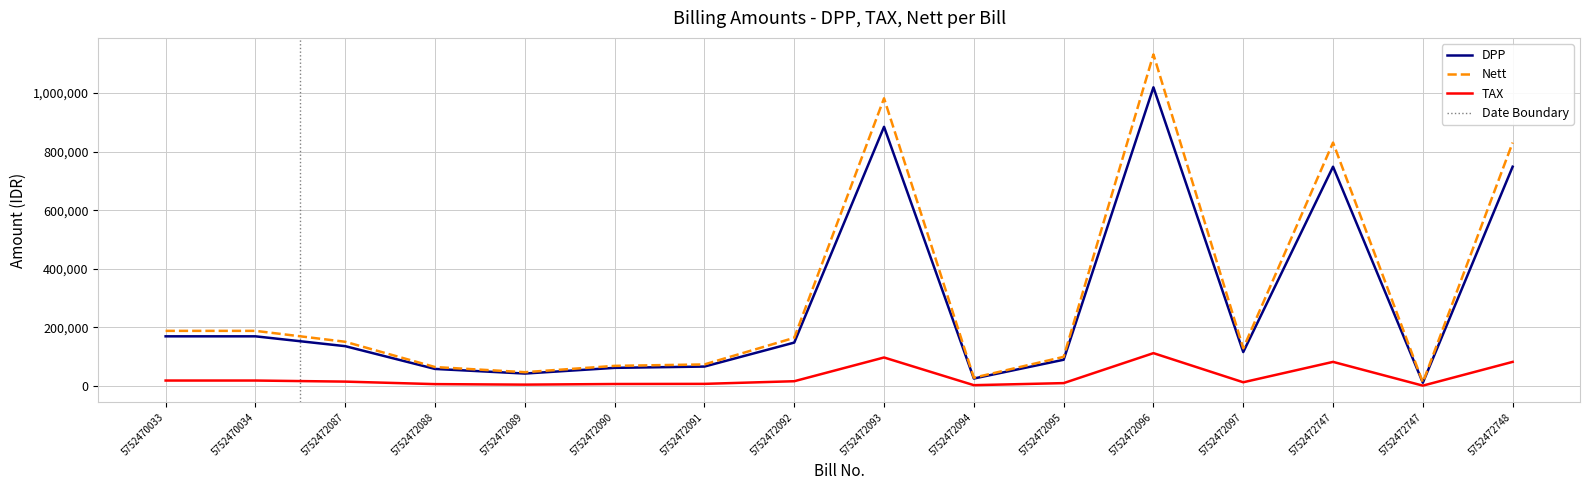

Rank the series at 5752472091 from lowest to highest value.

TAX, DPP, Nett